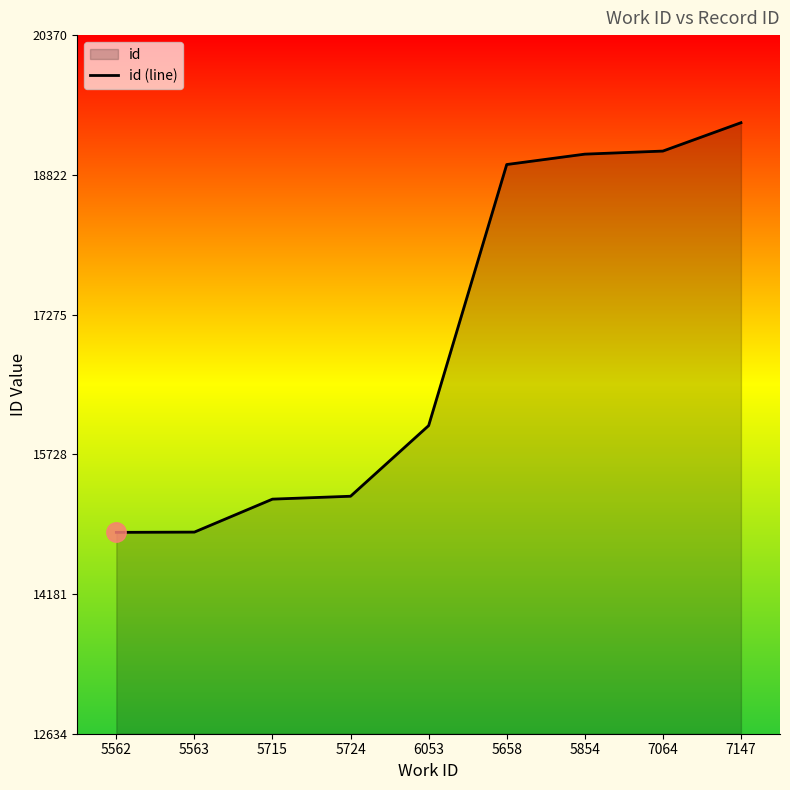

The chart shows a value of 18937 at 5658. True or false?

True